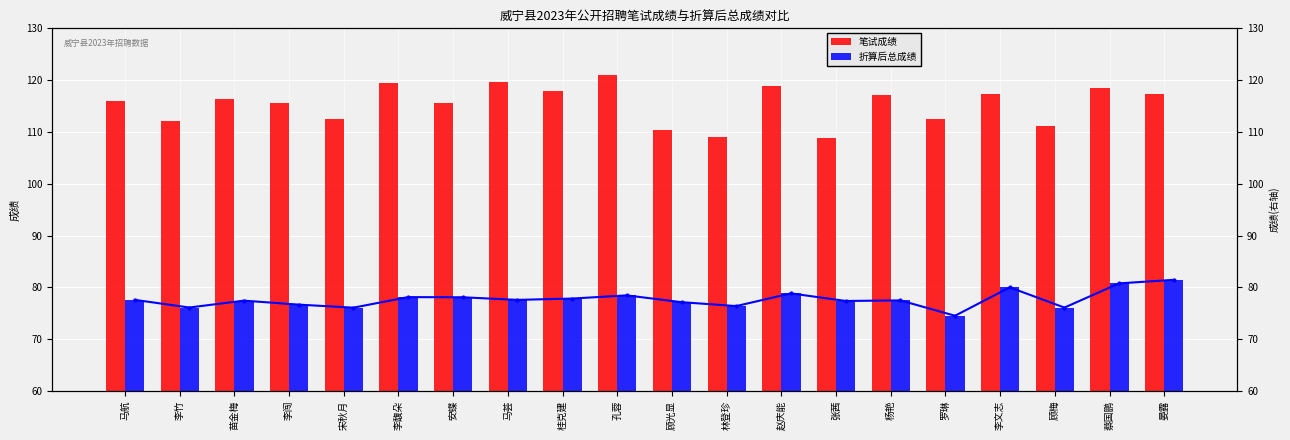

Reading right to left, list all the values displayed in this chart.

笔试成绩: 晏露=117.3	蔡国鹏=118.5	顾梅=111.1	李文志=117.3	罗琳=112.5	杨艳=117.2	张茜=108.9	赵庆能=118.9	林登珍=109.1	顾光显=110.3	孔蓉=121.1	桂克建=117.9	马荟=119.6	安蝶=115.6	李馥朵=119.4	宋秋月=112.4	李闯=115.5	苗金梅=116.4	李竹=112.2	马航=116.0
折算后总成绩: 晏露=81.5	蔡国鹏=80.8	顾梅=76.1	李文志=80.0	罗琳=74.5	杨艳=77.5	张茜=77.4	赵庆能=78.8	林登珍=76.4	顾光显=77.1	孔蓉=78.5	桂克建=77.8	马荟=77.6	安蝶=78.1	李馥朵=78.1	宋秋月=76.1	李闯=76.7	苗金梅=77.4	李竹=76.1	马航=77.6